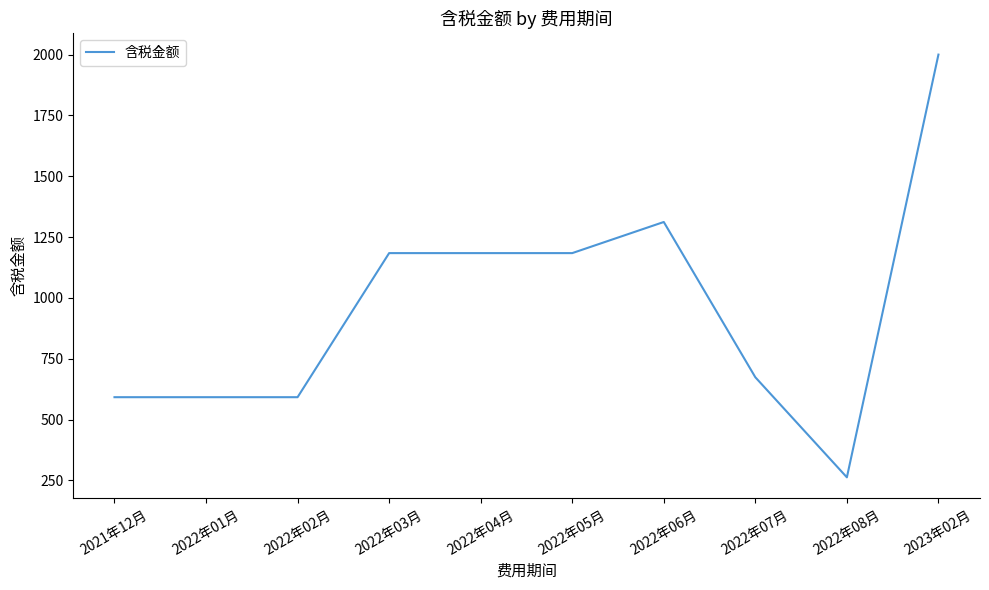

Does the chart display data point markers on the line(s)?

No